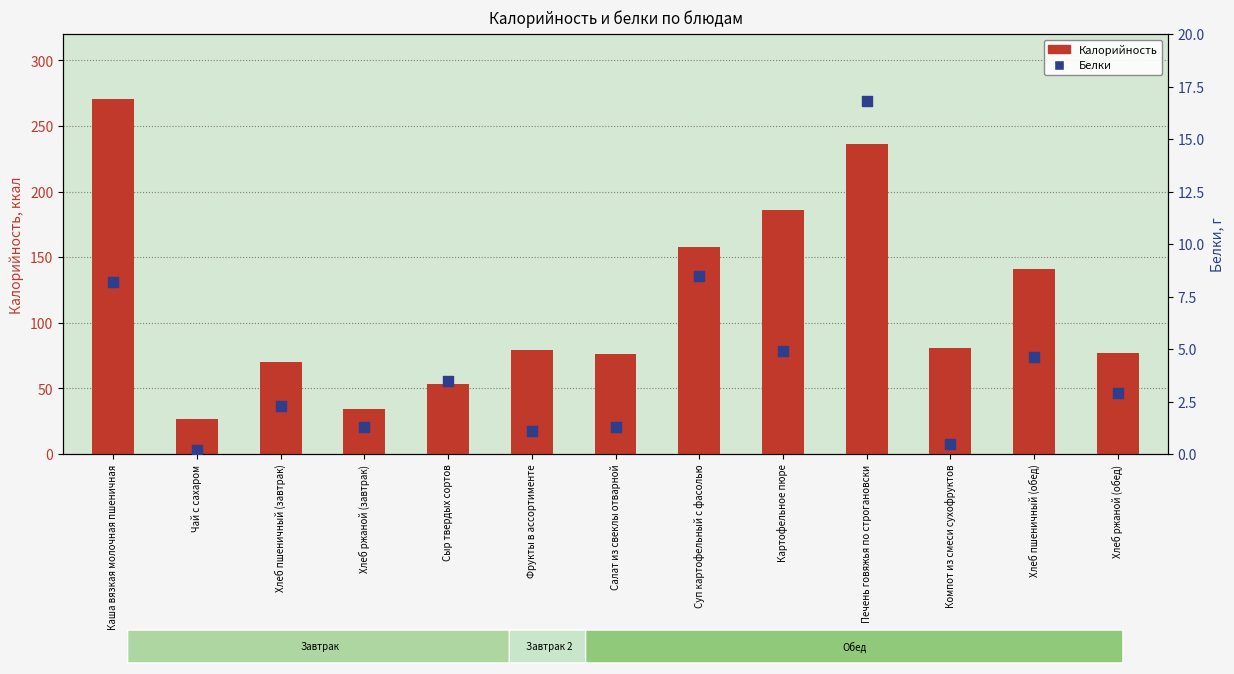

Which series has the largest Y range (max minus min)?

Калорийность